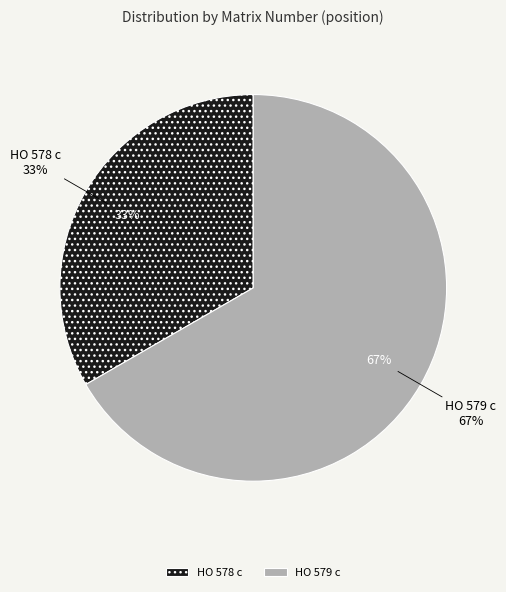

How many segments does this pie chart have?

2